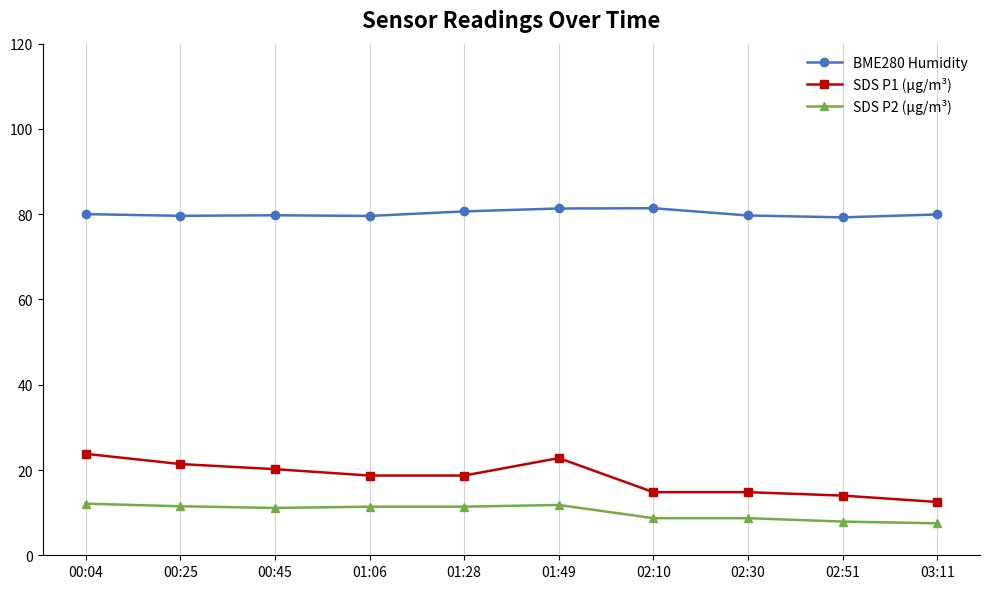

What position from the left is 03:11?

10